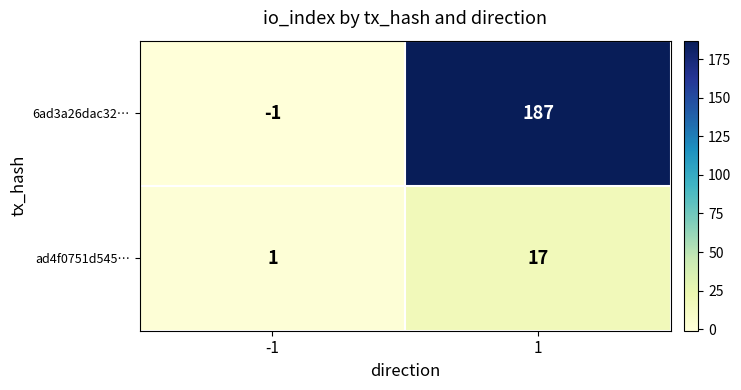

The value of ad4f0751d545… at 1 is 10. True or false?

False